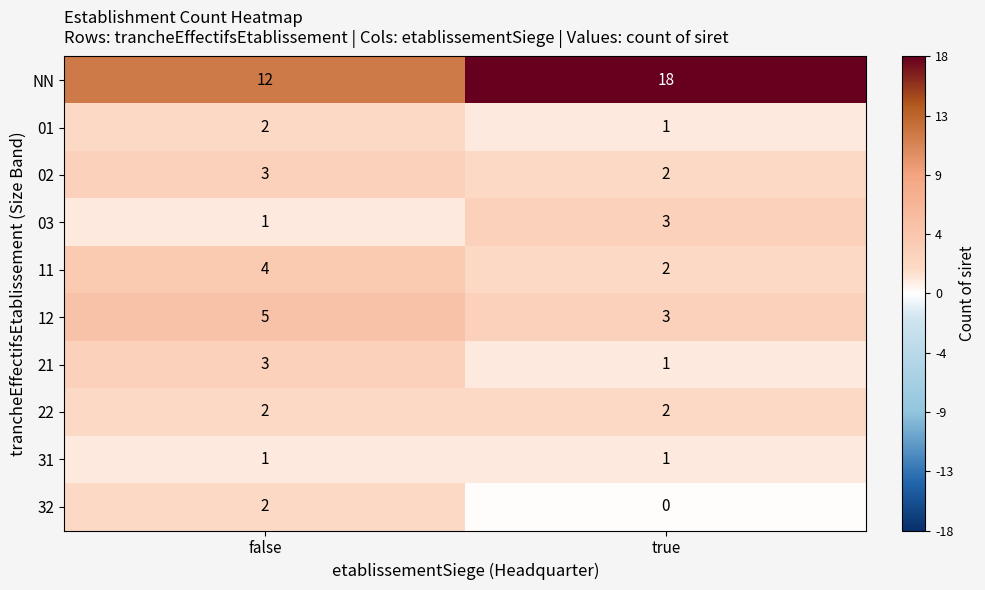

What is the total value across all series at false?

35